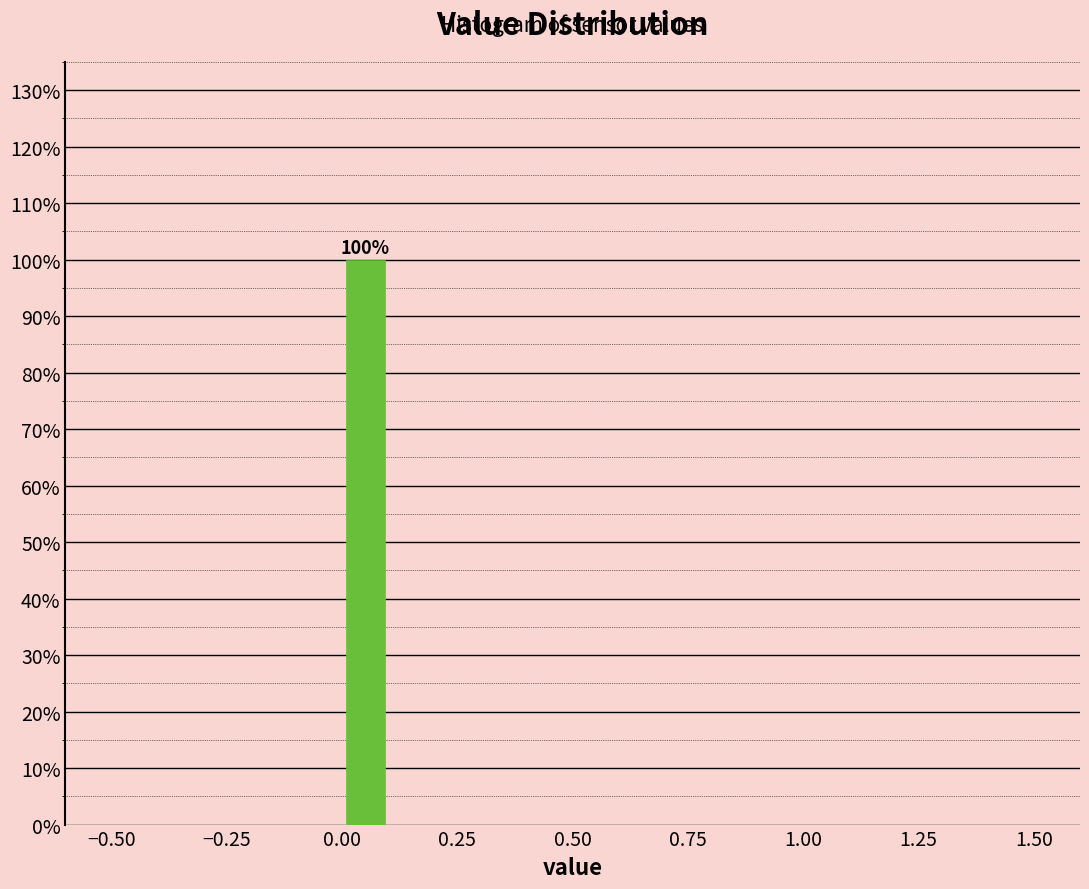

Around what value on the x-axis is the tallest bar? Give the approximate position of its centre, as read against the axis.

0.05